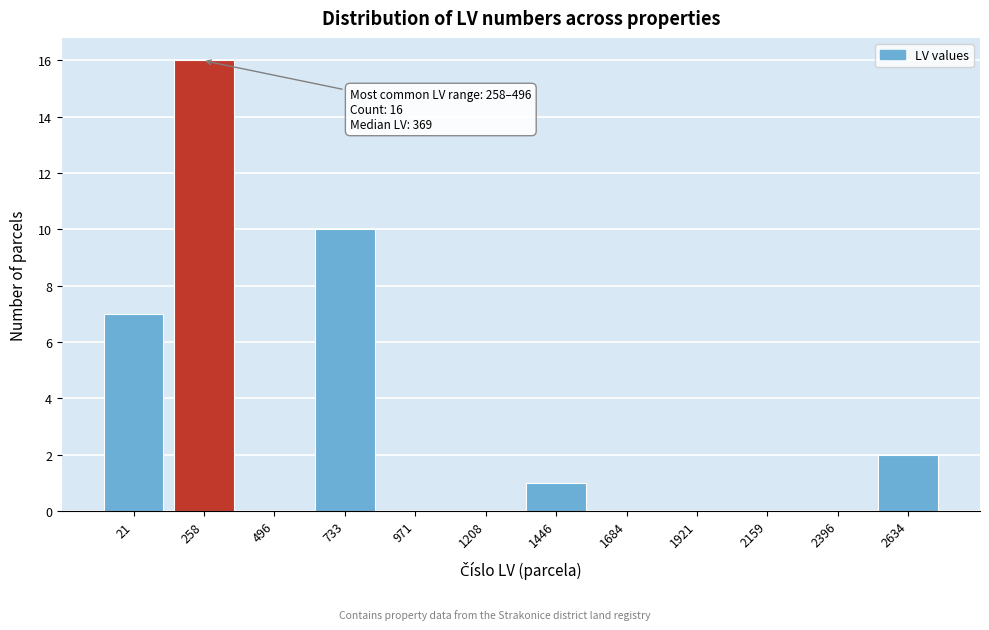

Reading left to right, extract all data points from this chart.

21=7	258=16	496=0	733=10	971=0	1208=0	1446=1	1684=0	1921=0	2159=0	2396=0	2634=2